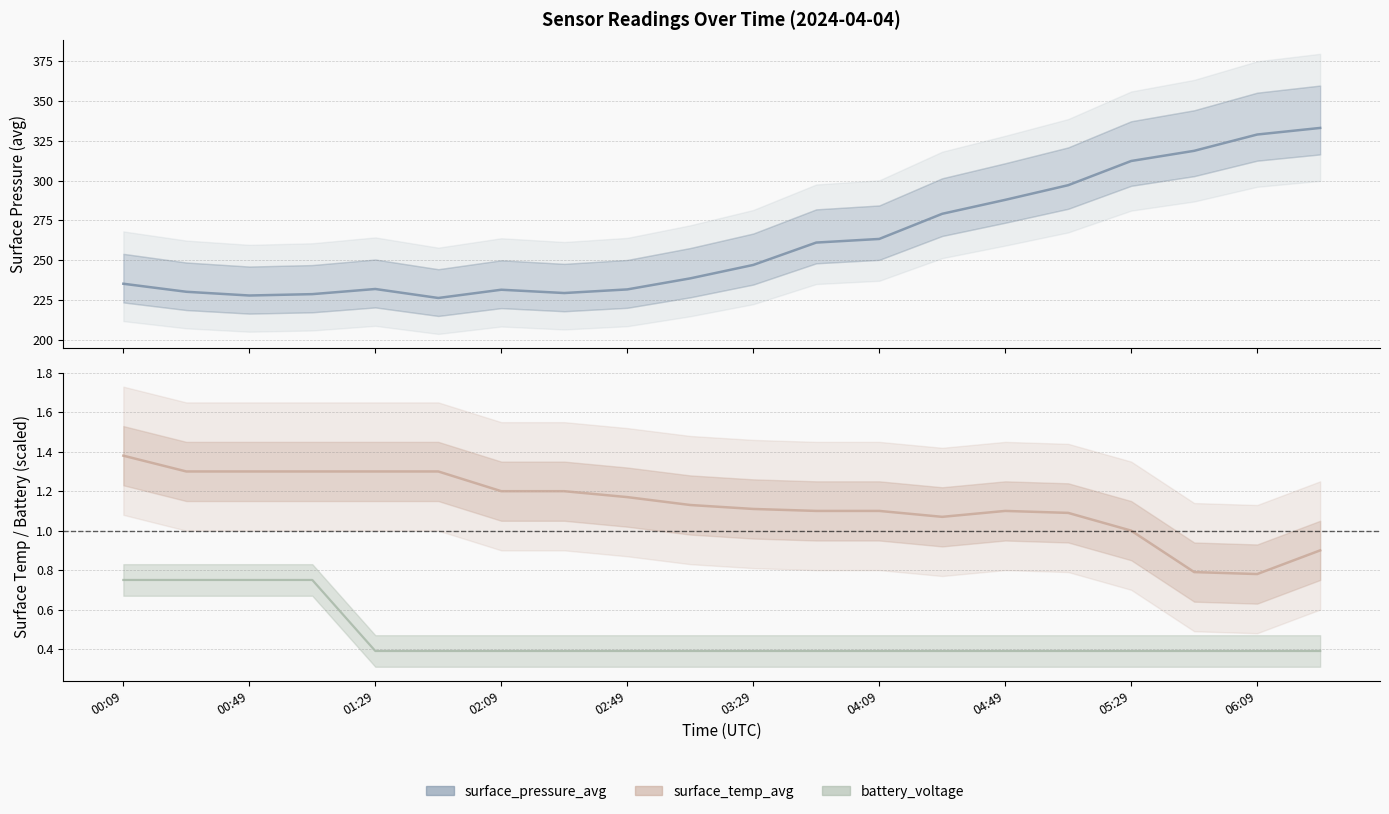

The value of surface_temp_avg at 02:29 is 1.6. True or false?

False